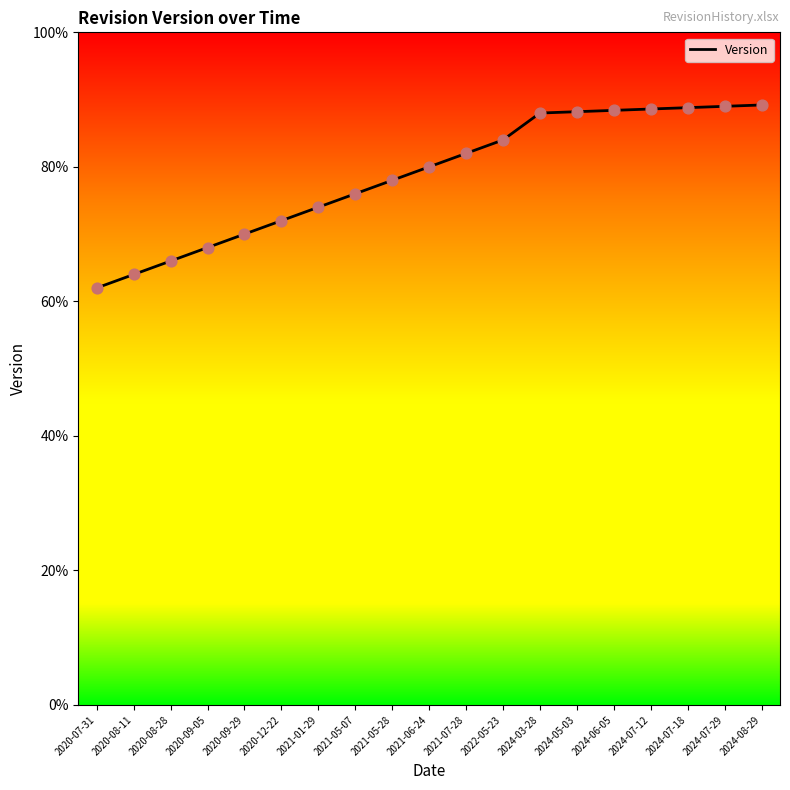

Which has a higher value, 2024-05-03 or 2021-07-28?

2024-05-03